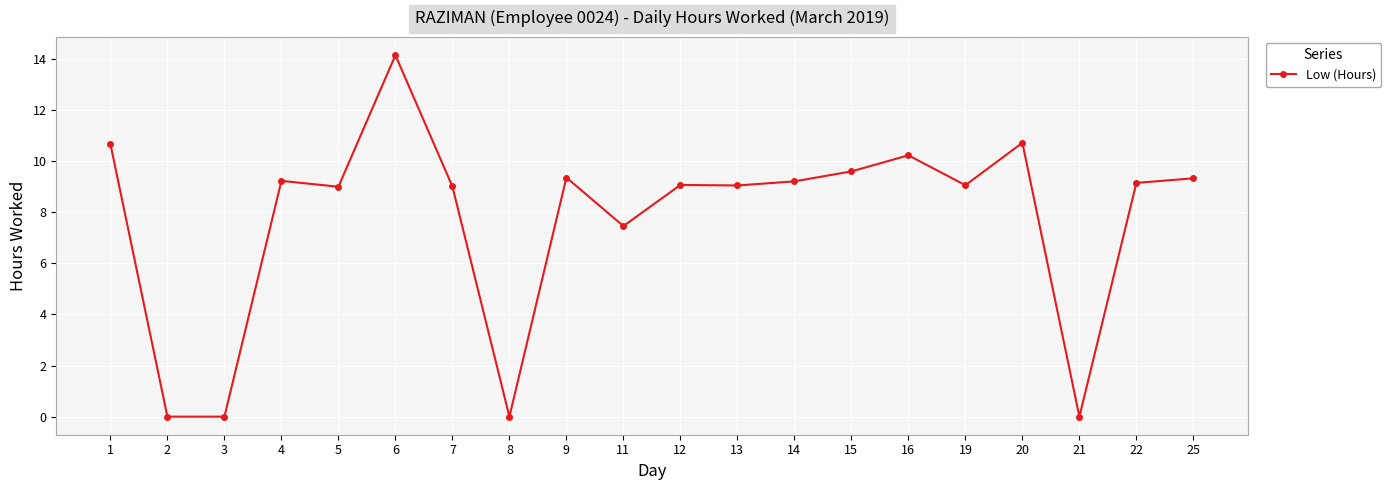

Is it true that the value at 3 is -8.7?

False